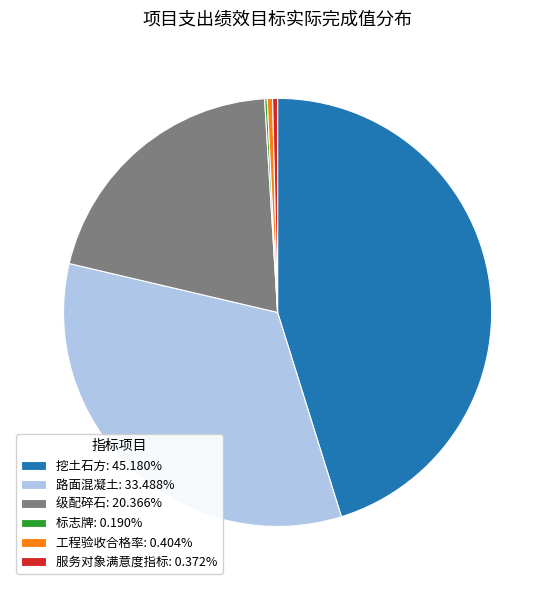

True or false: 级配碎石 accounts for 20% of the total.

True